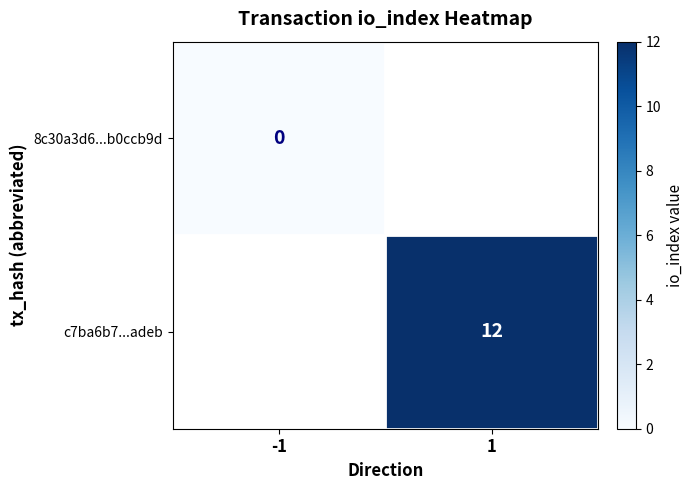

True or false: c7ba6b7...adeb has a value of 3 at 1.

False